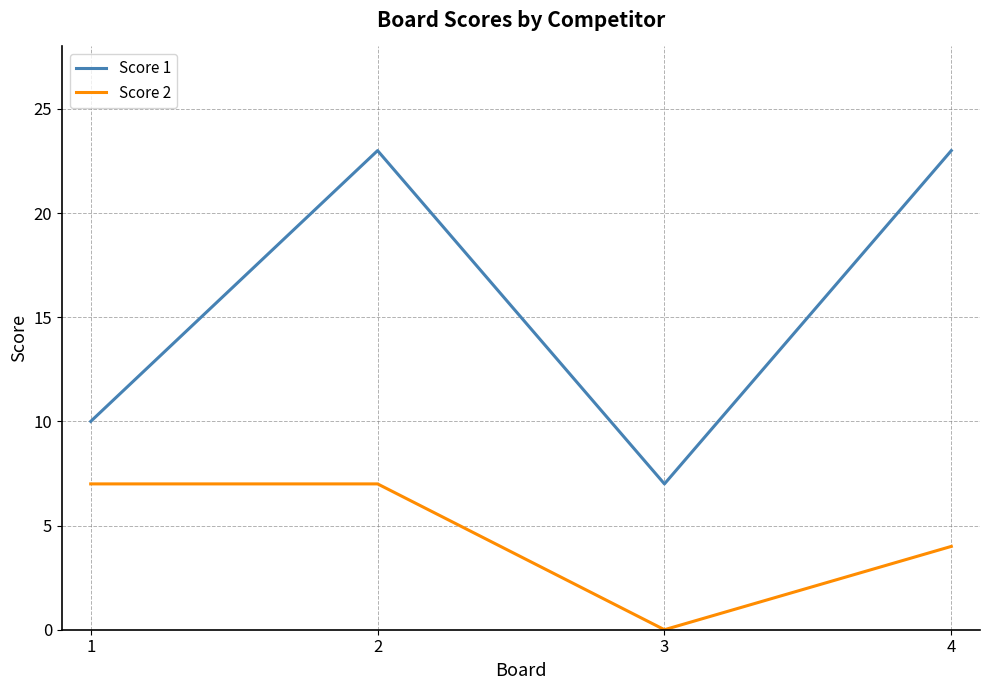

Which label corresponds to the smallest value in the chart?

3